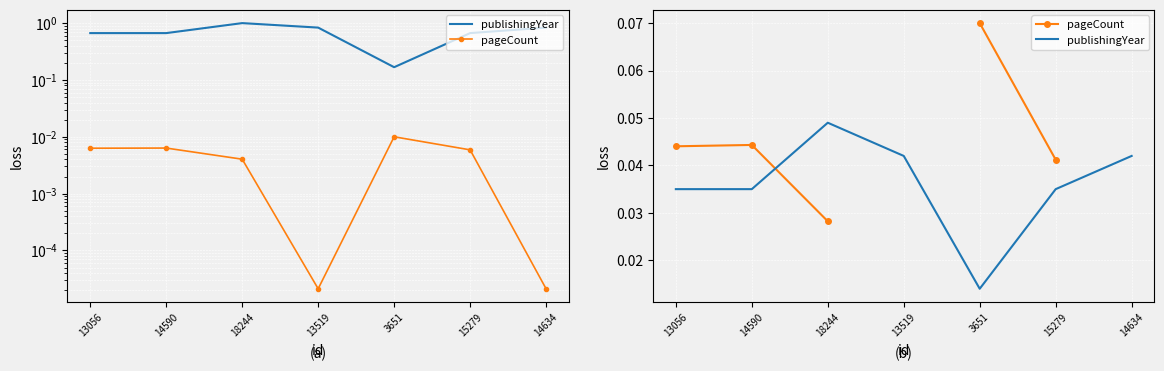

At which label does publishingYear reach its minimum?

3651